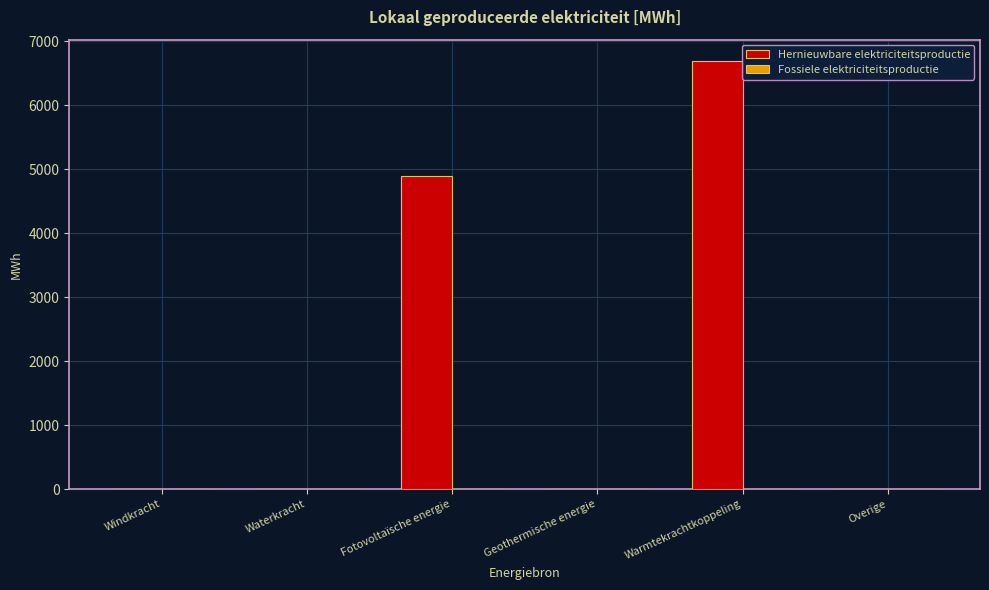

What is the sum of all Hernieuwbare elektriciteitsproductie values?

11581.6